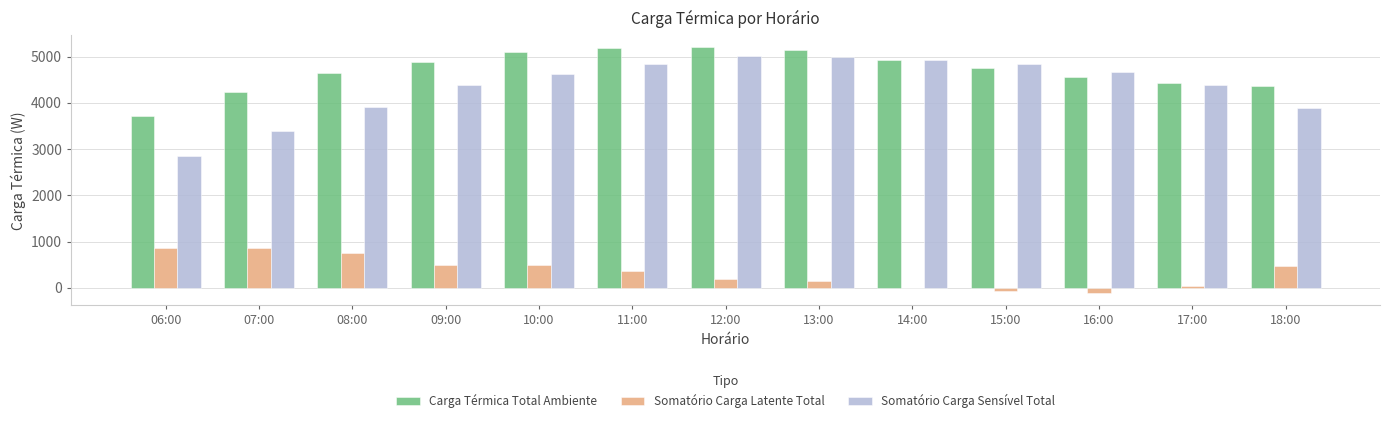

Is it true that Carga Térmica Total Ambiente equals 5200.1 at 12:00?

True